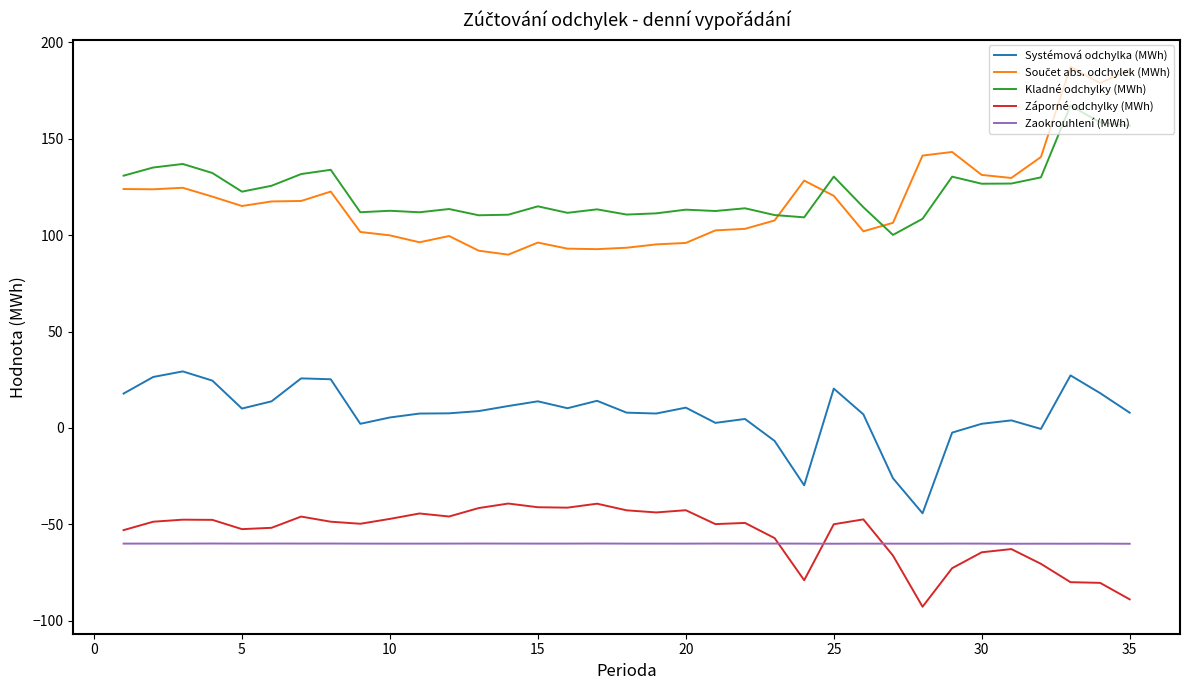

What is the average value of the Zaokrouhlení (MWh) series?

-60.1